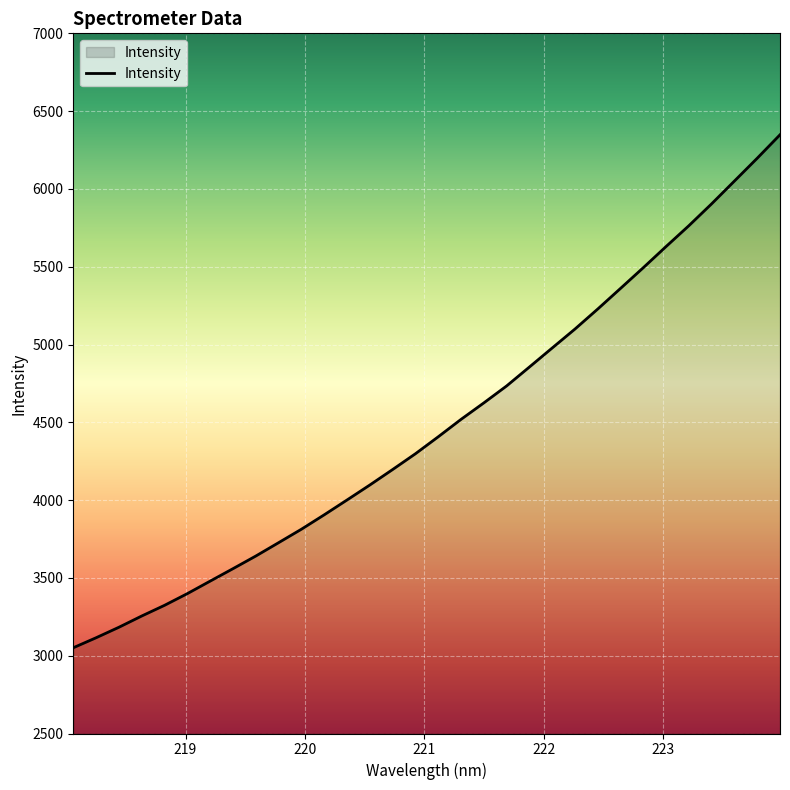

What is the maximum value shown in the chart?

6348.1